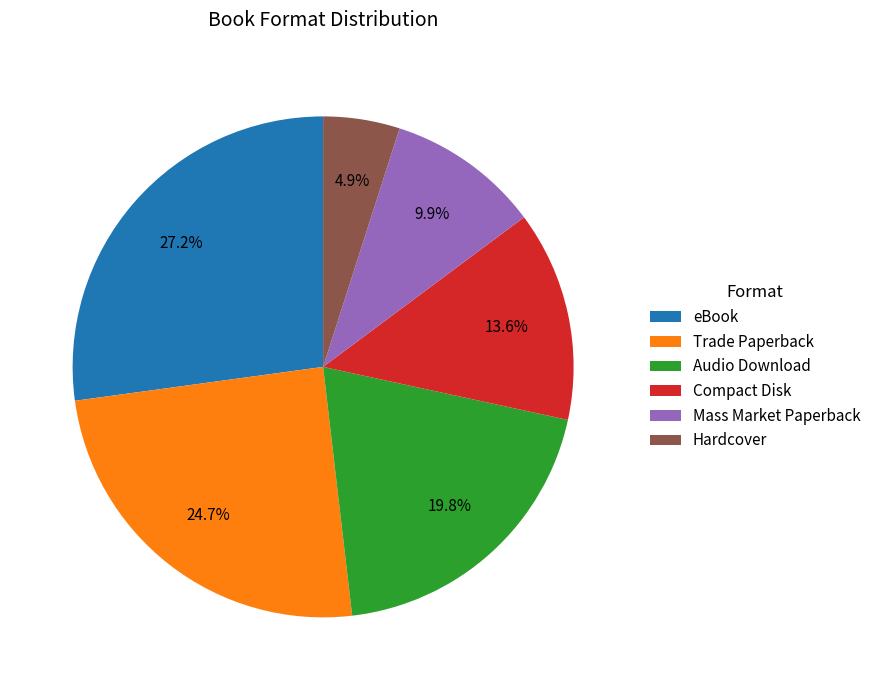

To the nearest percent, what is the difference between the eBook and Compact Disk slice percentages?

14%